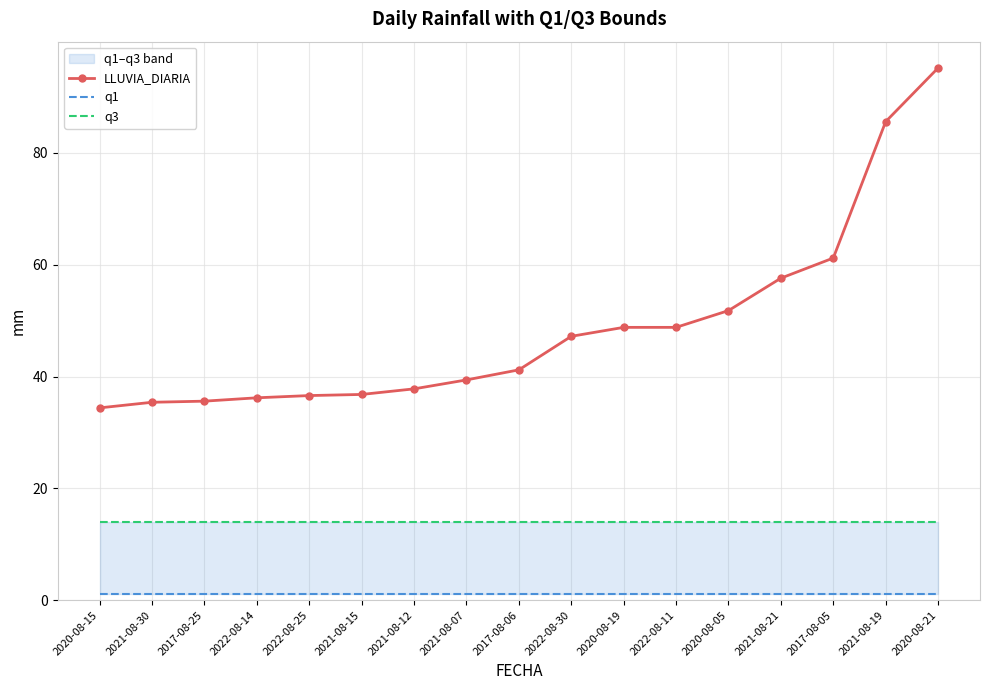

How many data points in LLUVIA_DIARIA are less than 41?

8